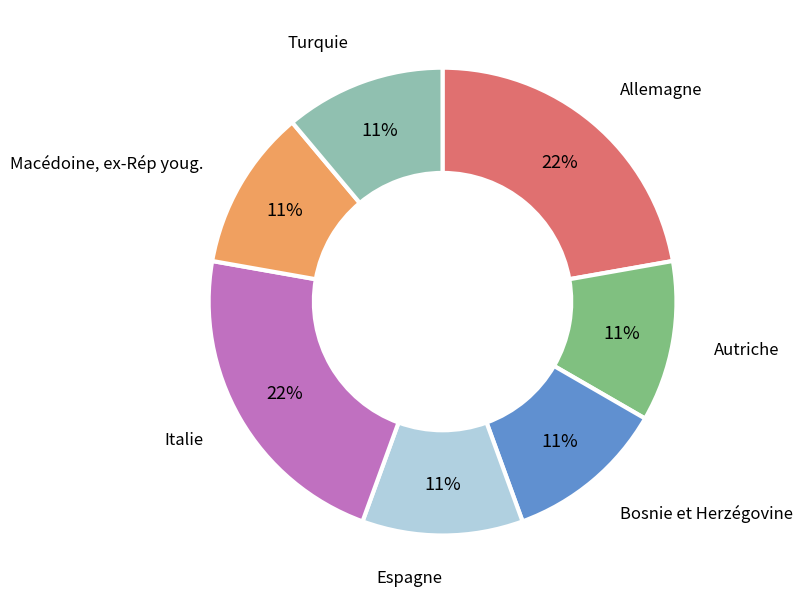

Is there a majority slice in this chart?

No